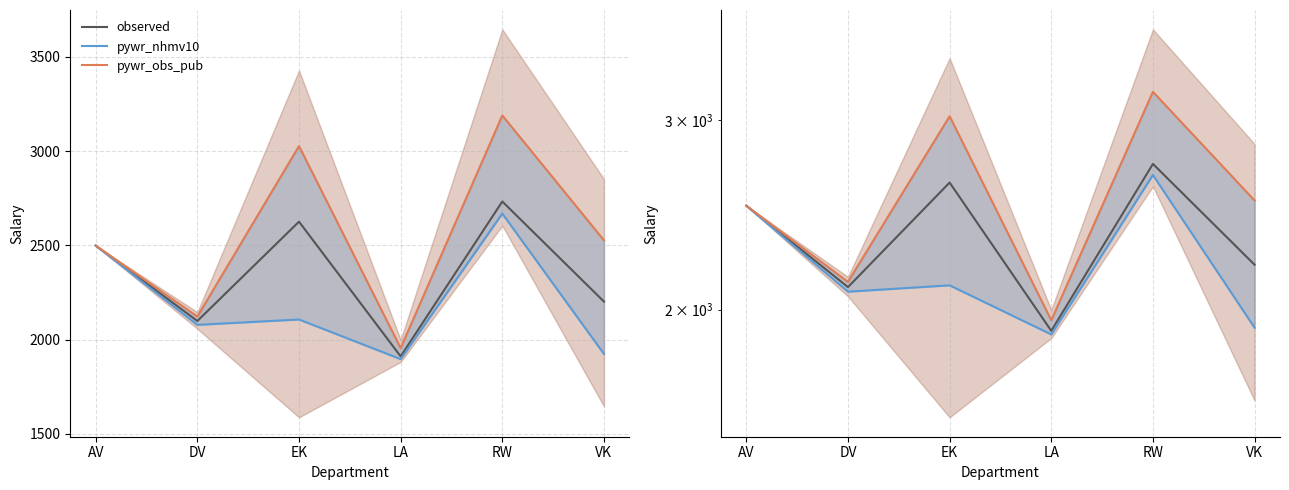

Rank the series by their maximum value, from highest to lowest.

pywr_obs_pub, observed, pywr_nhmv10